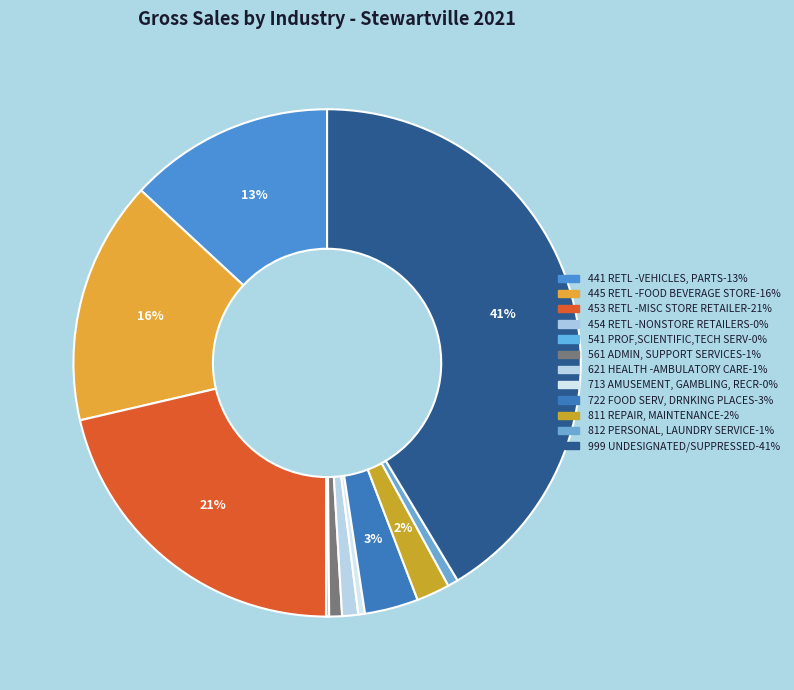

Which category has the smallest portion of the pie?

454 RETL -NONSTORE RETAILERS